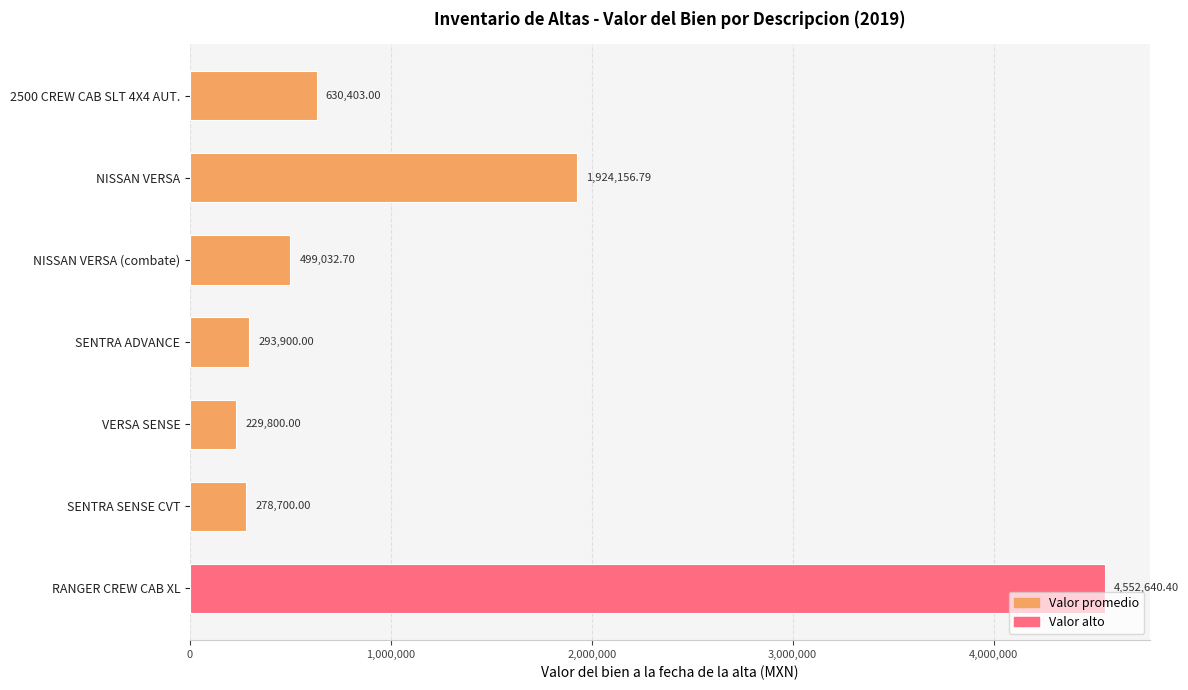

What is the change in value from NISSAN VERSA to SENTRA SENSE CVT?

-1645456.8